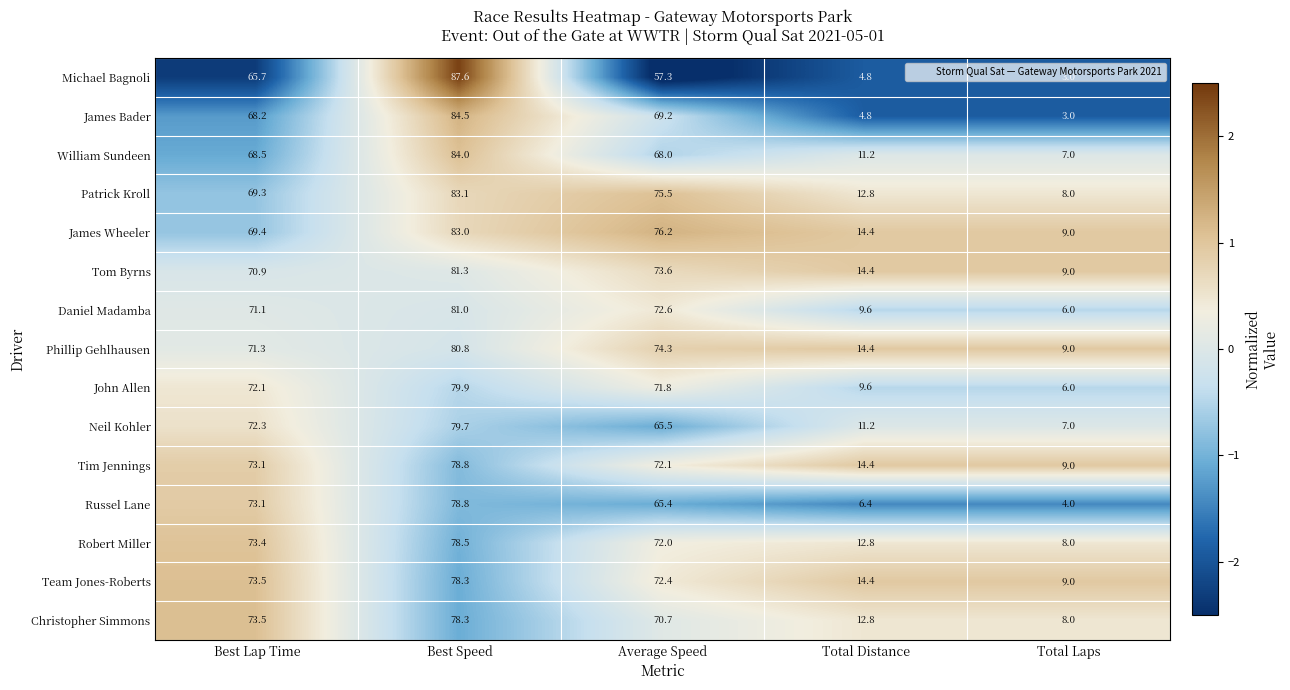

At which category does the chart reach its peak across all series?

Best Speed